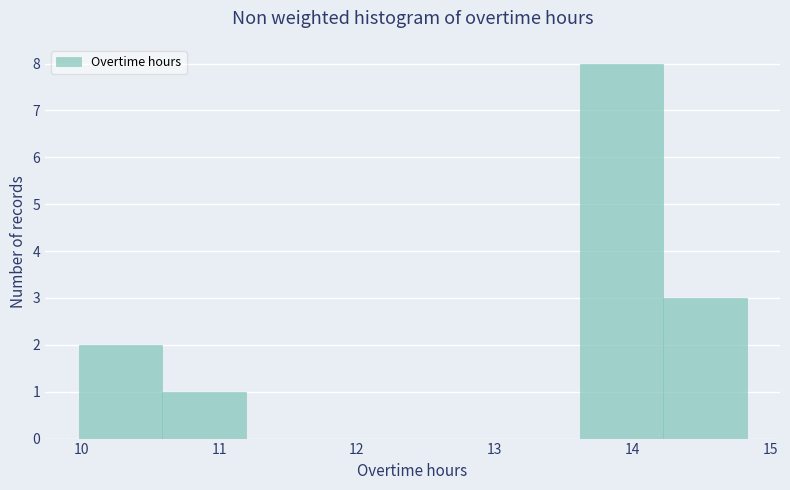

What is the height of the bar covering 14.2 to 14.8 on the x-axis? Neither the bar edges nor the heights are printed on the chart, so give them approximately, as read against the axes.

3